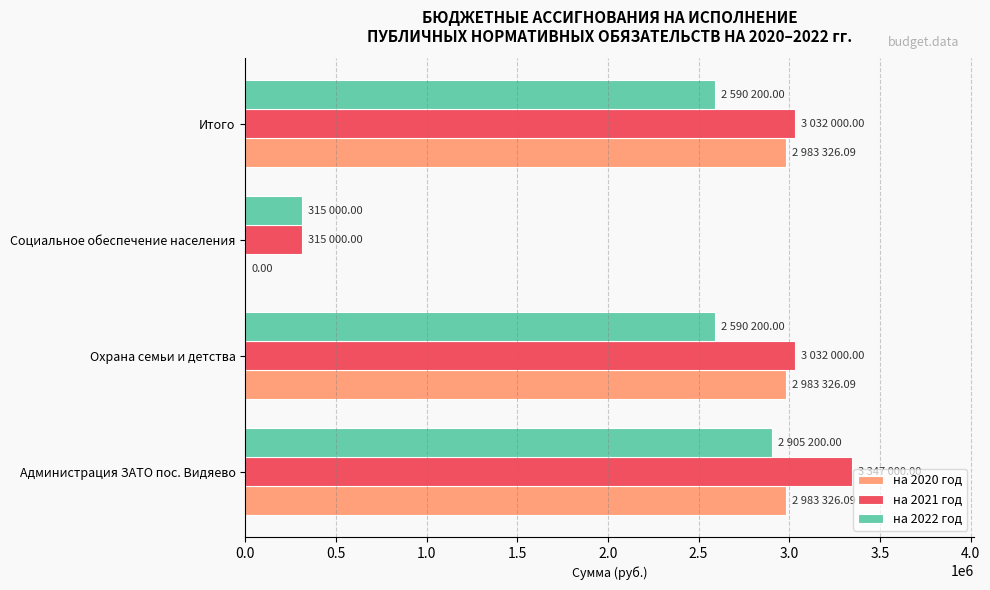

Between Охрана семьи и детства and Социальное обеспечение населения, which series saw the biggest shift?

на 2020 год